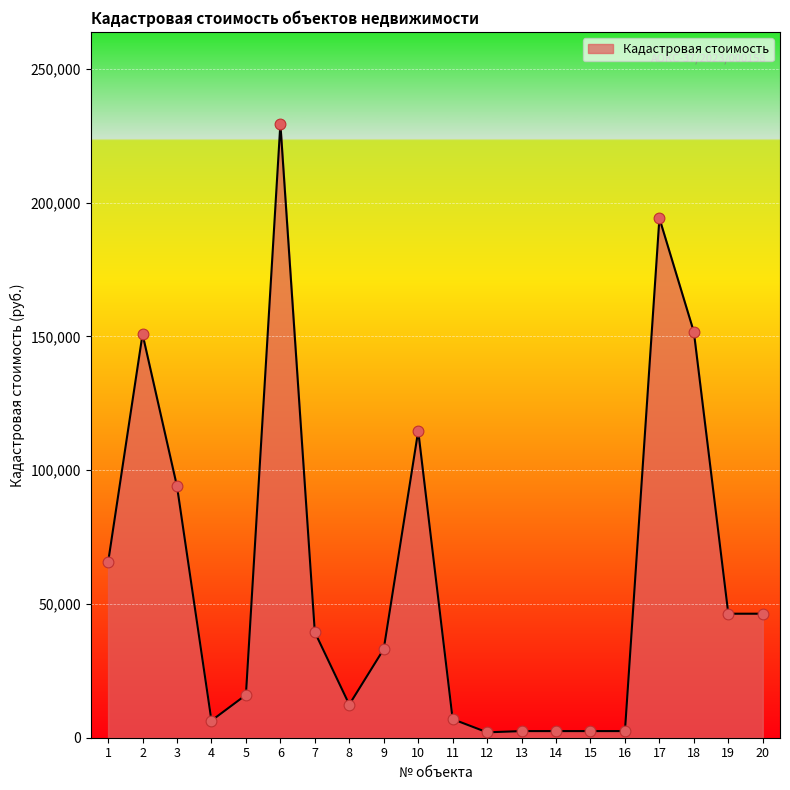

What is the change in value from 4 to 12?

-4372.2